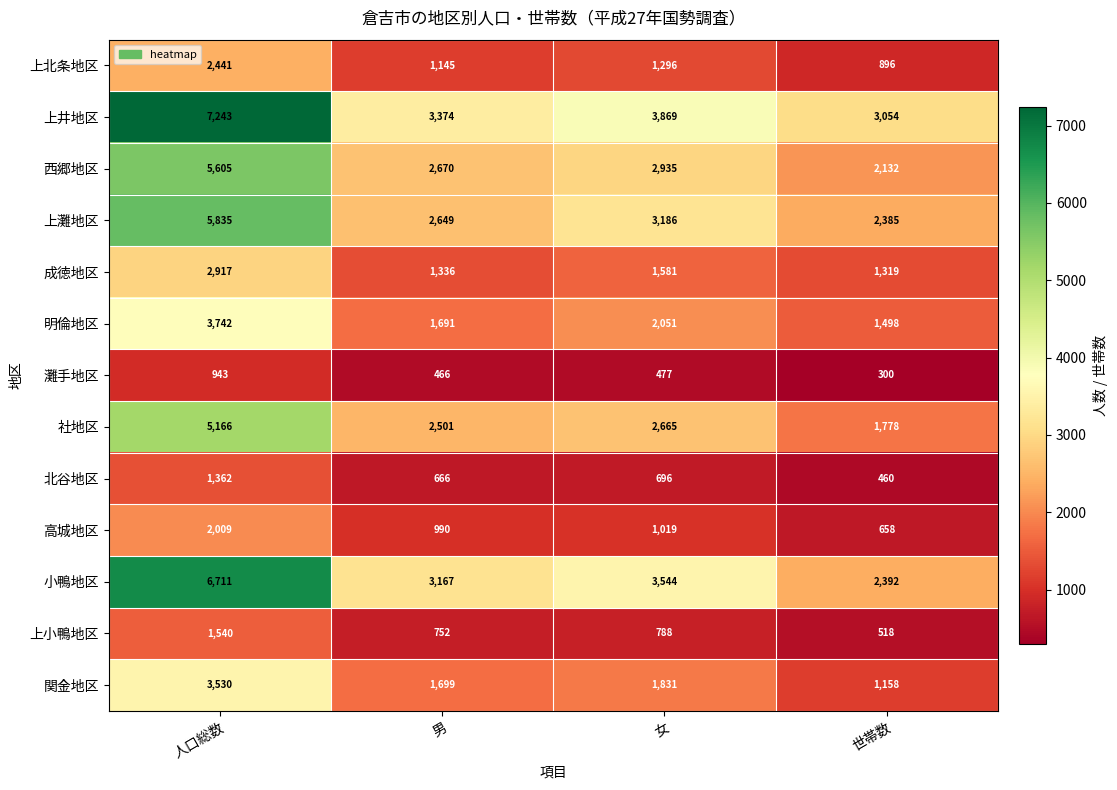

Rank the categories by 明倫地区 value from lowest to highest.

世帯数, 男, 女, 人口総数